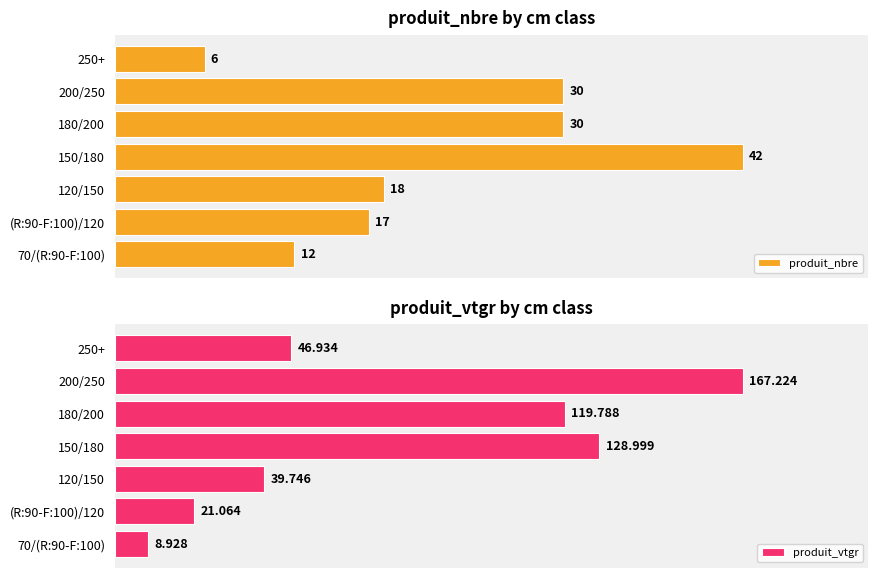

Which series changed the most between 70/(R:90-F:100) and 150/180?

produit_vtgr